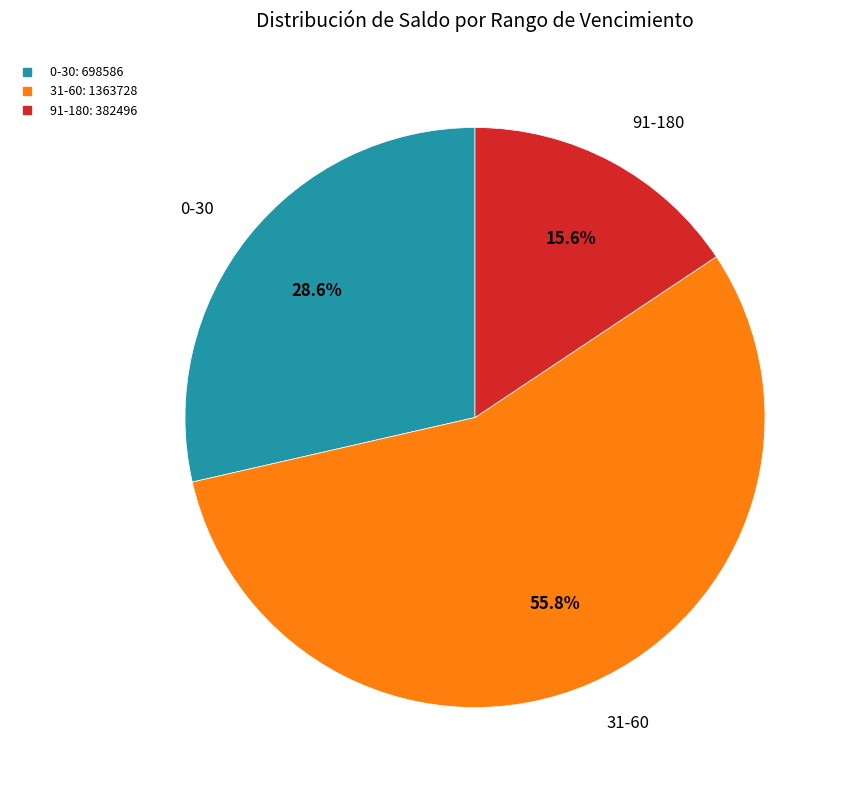

Is there any slice that represents more than half of the pie?

Yes